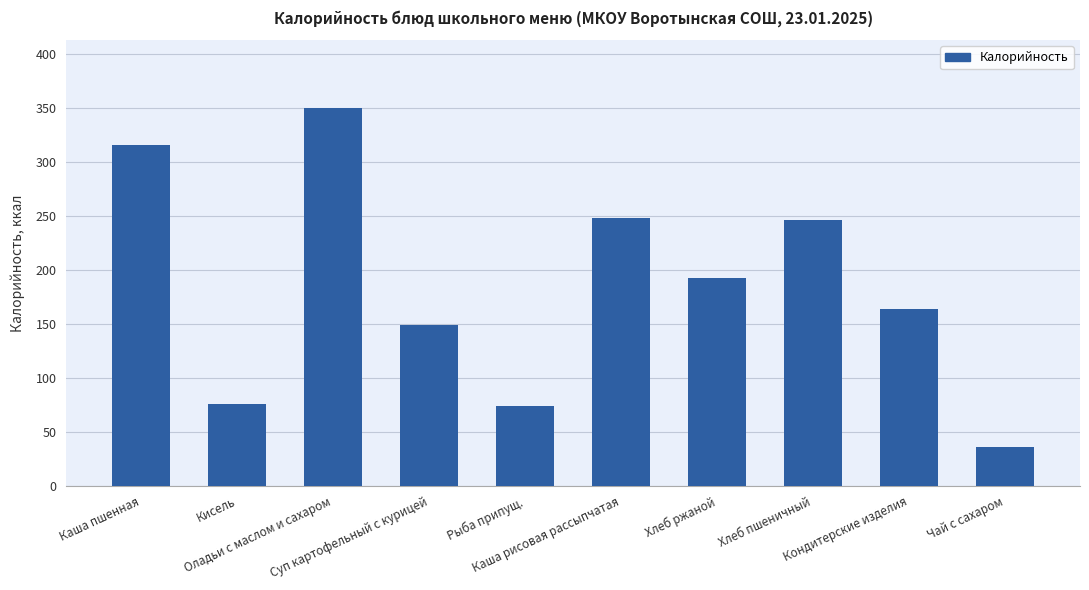

What is the sum of all values?

1852